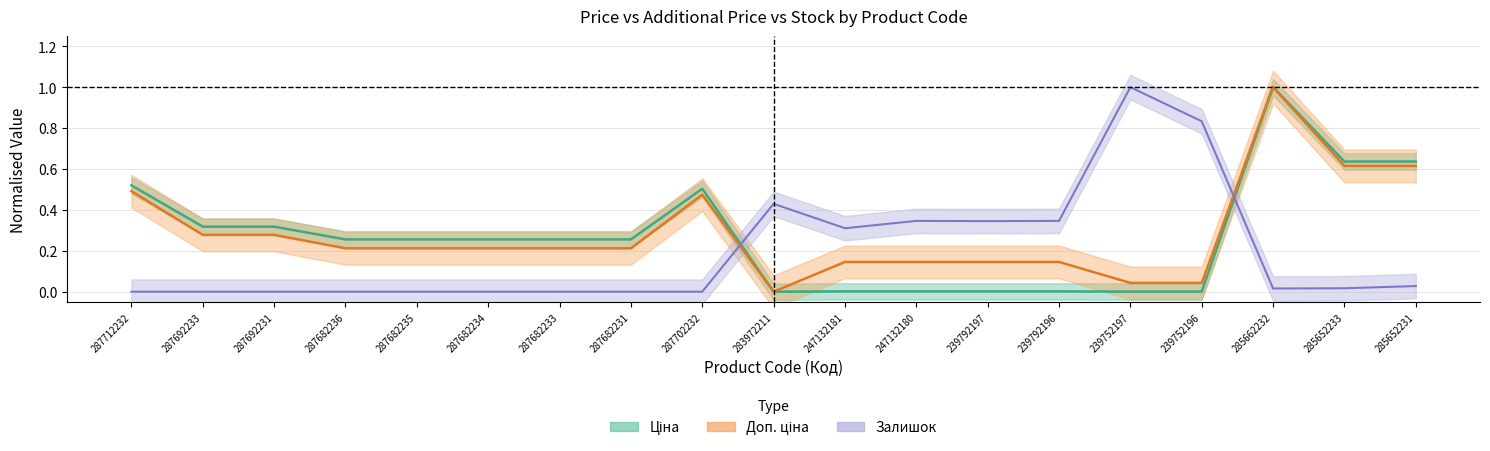

Where do Залишок and Доп. ціна first cross each other?

287702232 and 283972211